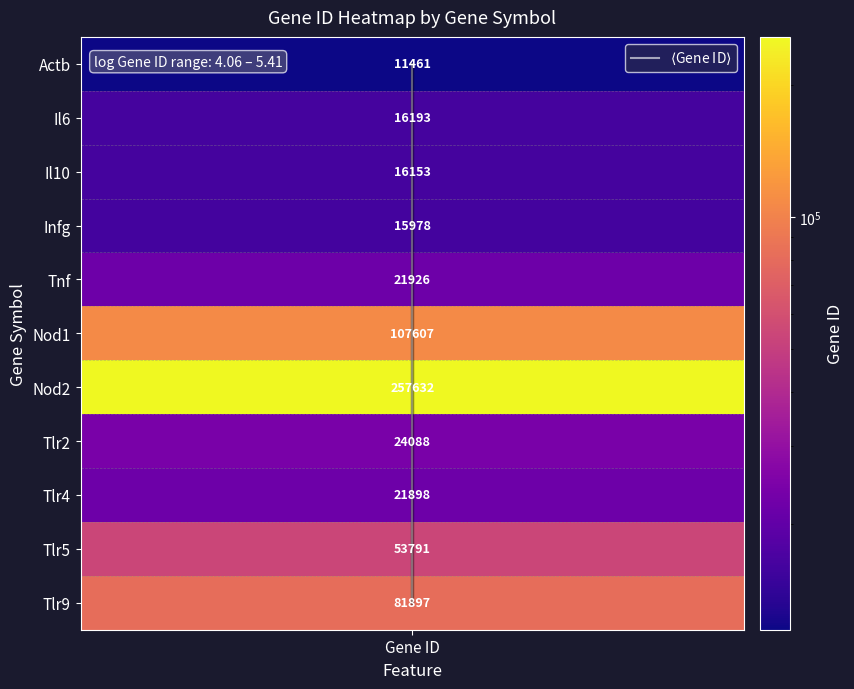

Rank the categories by value from highest to lowest.

Gene ID, Gene ID, Gene ID, Gene ID, Gene ID, Gene ID, Gene ID, Gene ID, Gene ID, Gene ID, Gene ID